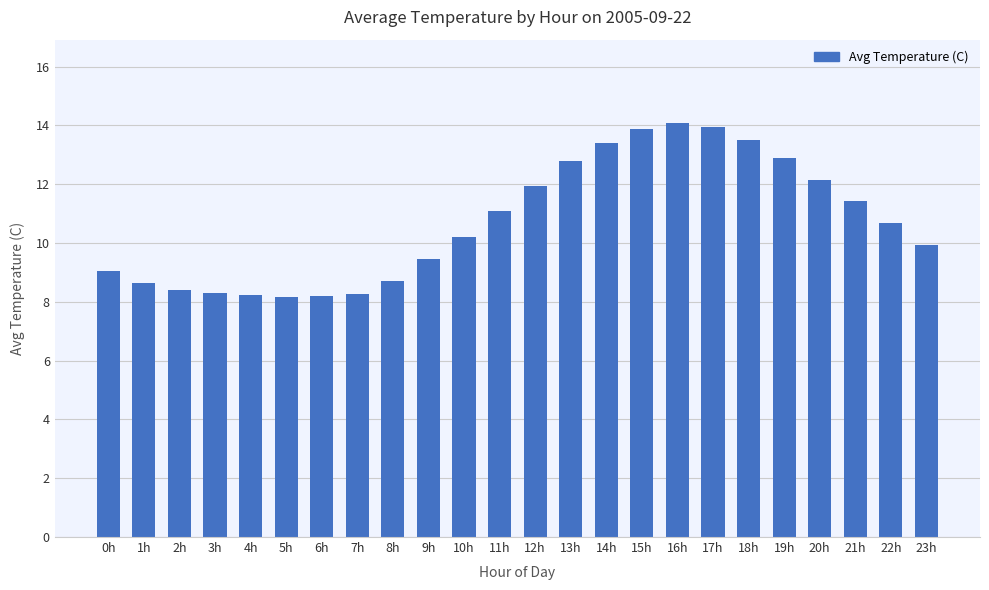

What is the ratio of the value at 23h to the value at 6h?

1.2